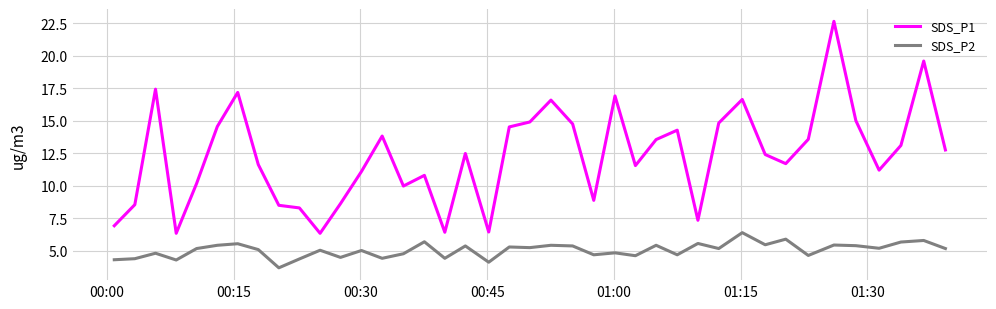

True or false: SDS_P2 and SDS_P1 intersect in this chart.

False